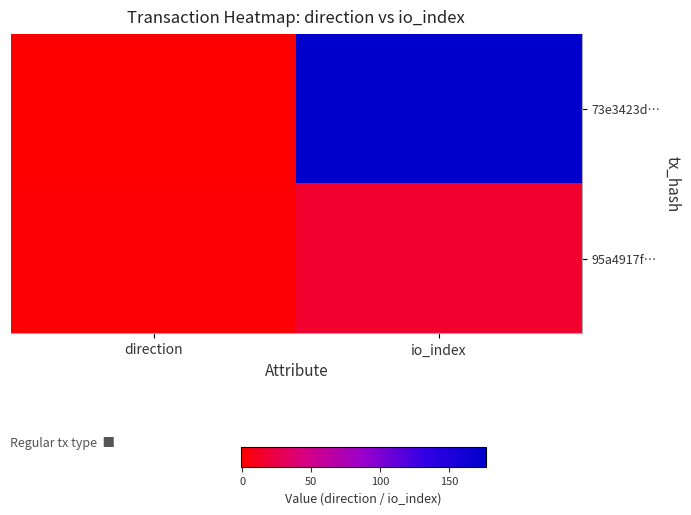

Which series has the largest total across all categories?

73e3423d…